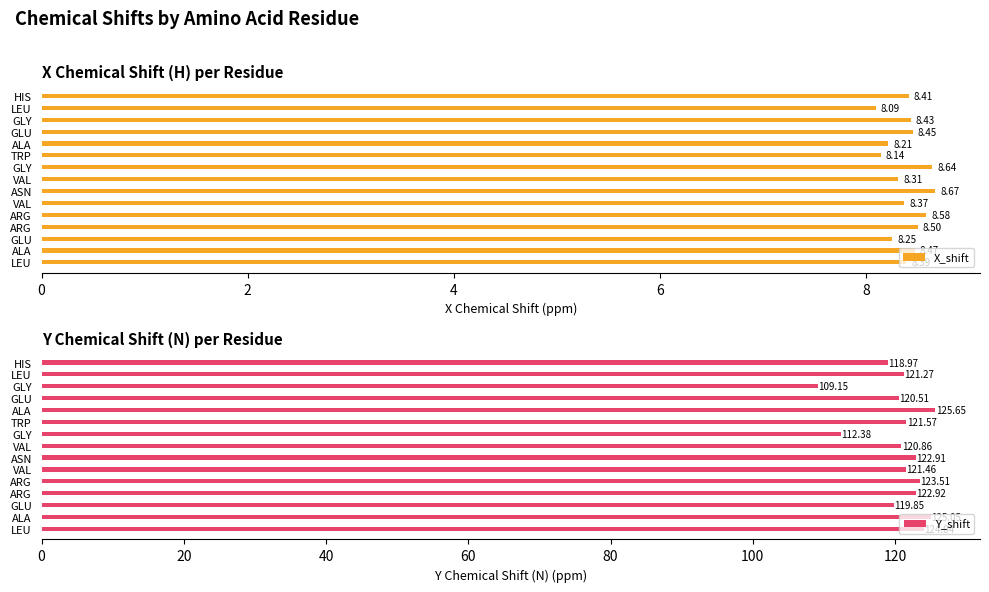

How many data points does each series have?

15